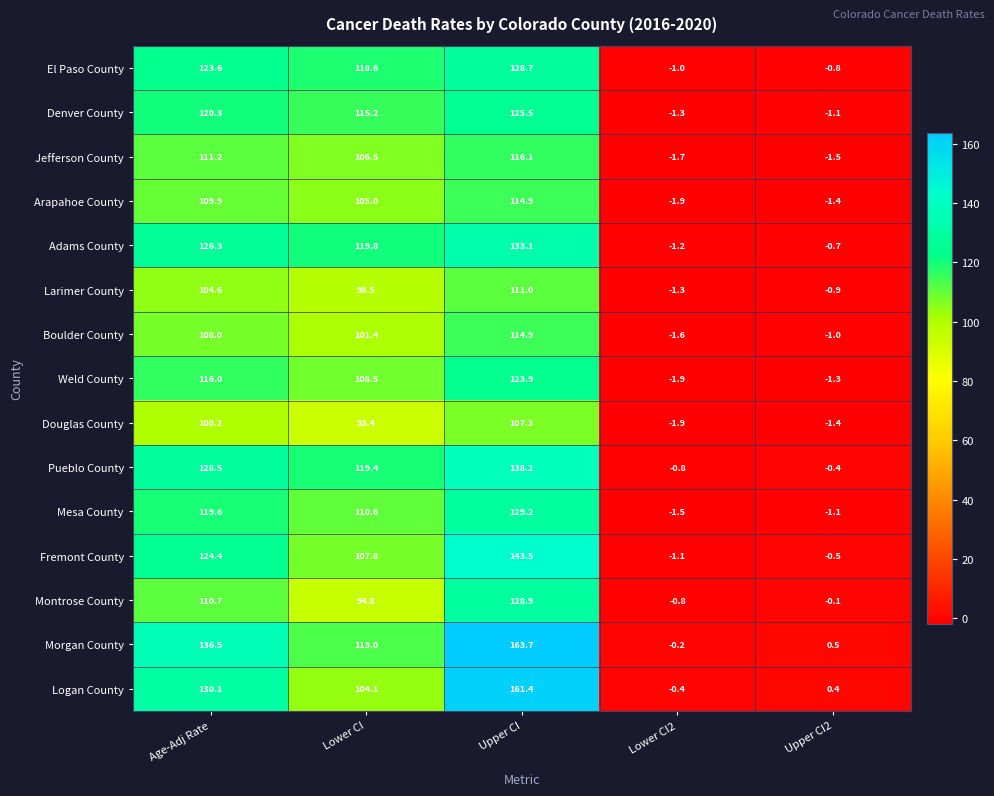

True or false: Denver County has a value of 120.3 at Age-Adj Rate.

True